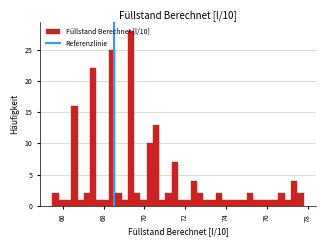

Around what value on the x-axis is the tallest bar? Give the approximate position of its centre, as read against the axis.

69.4